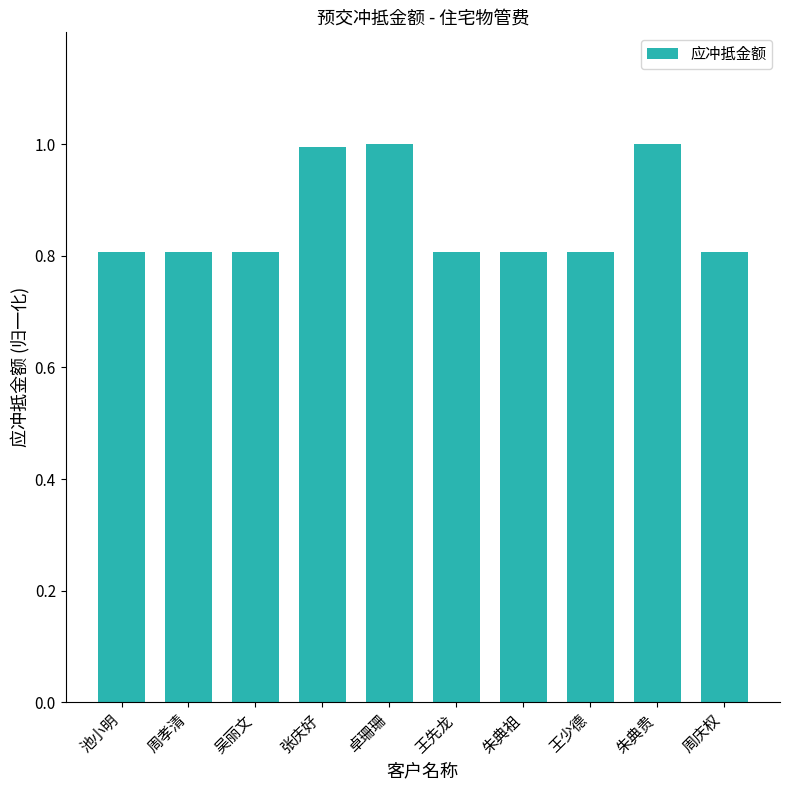

What is the average value?

0.9